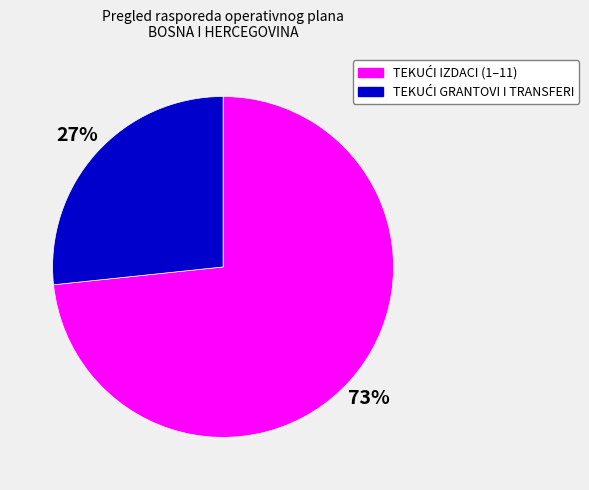

How many slices are in this pie chart?

2